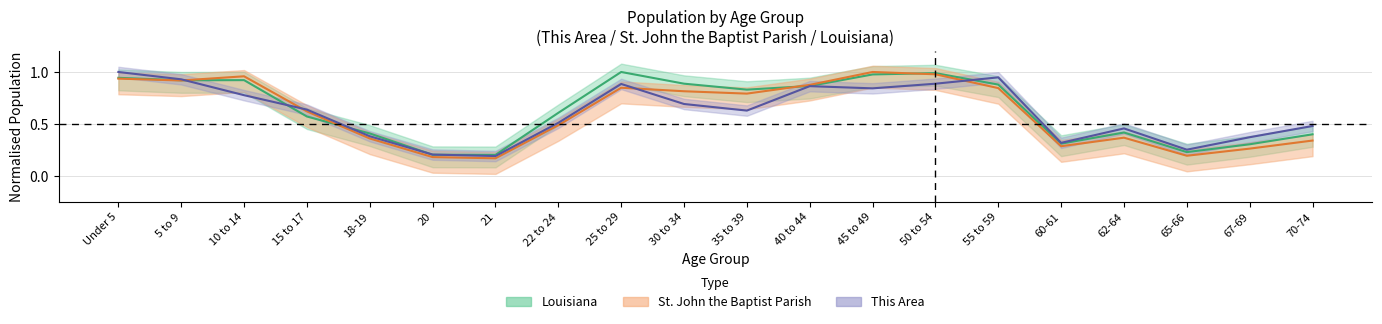

At which category is the sum across all series the highest?

Under 5